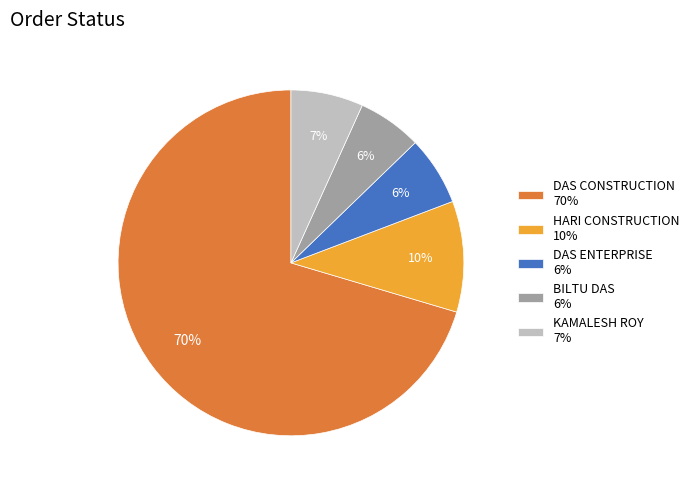

What percentage is the DAS ENTERPRISE 6% slice, to the nearest percent?

6%